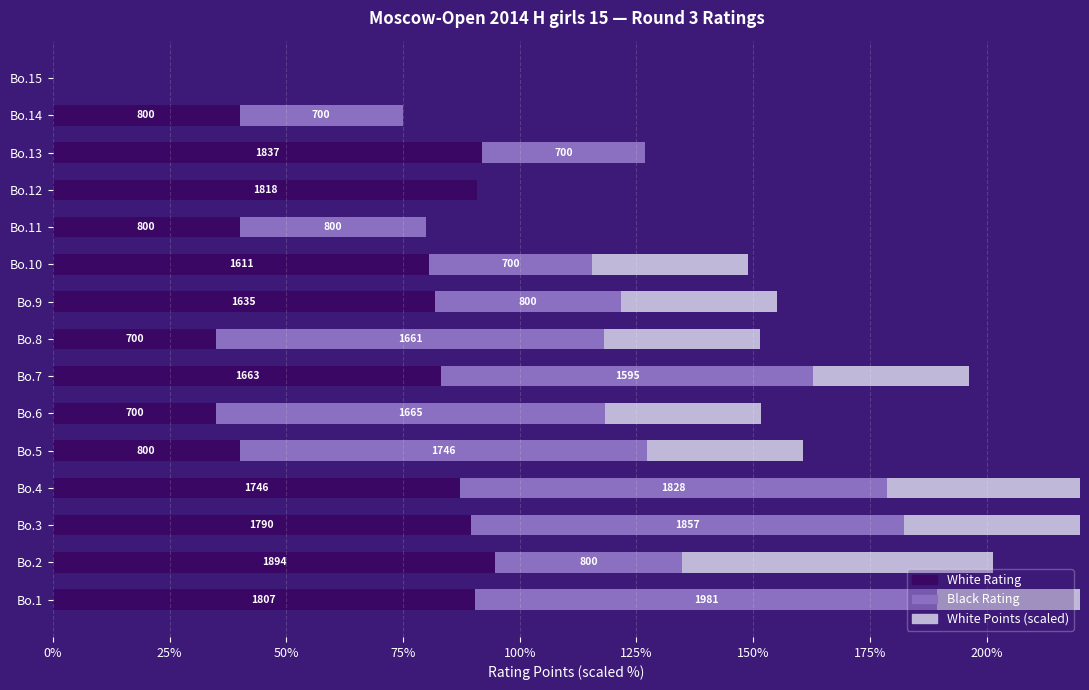

The value of White Rating at Bo.15 is 0.0. True or false?

True